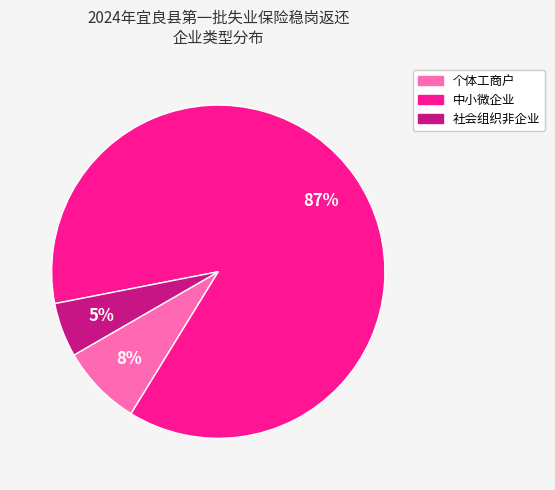

Between 个体工商户 and 中小微企业, which is larger?

中小微企业